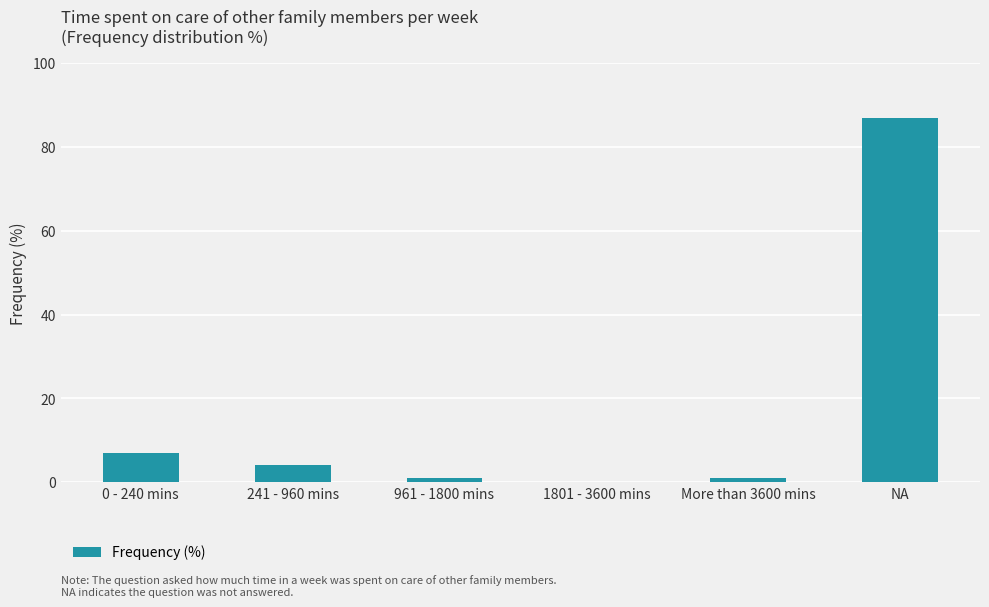

What is the difference between the values at More than 3600 mins and 241 - 960 mins?

3